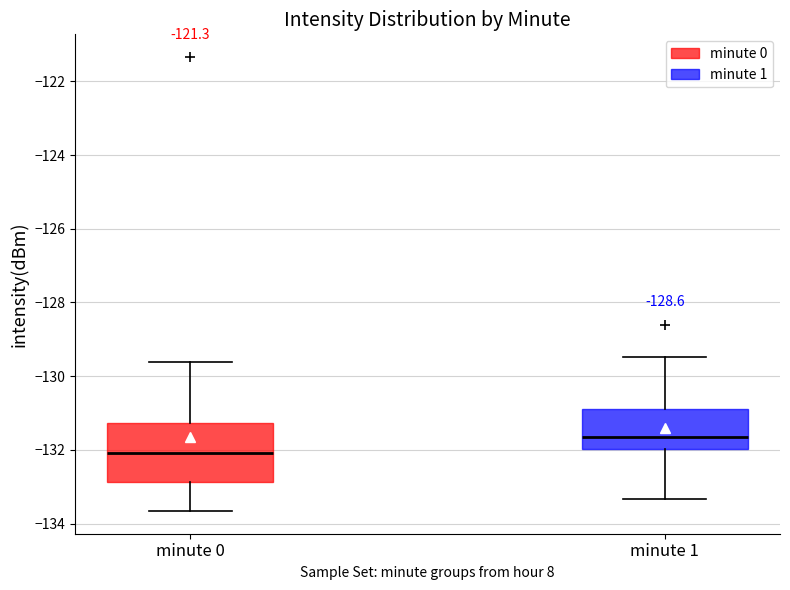

Where is the lower edge of the box for minute 0 on the y-axis? The values are not printed on the chart, so give them approximately, as read against the axis.

-132.8